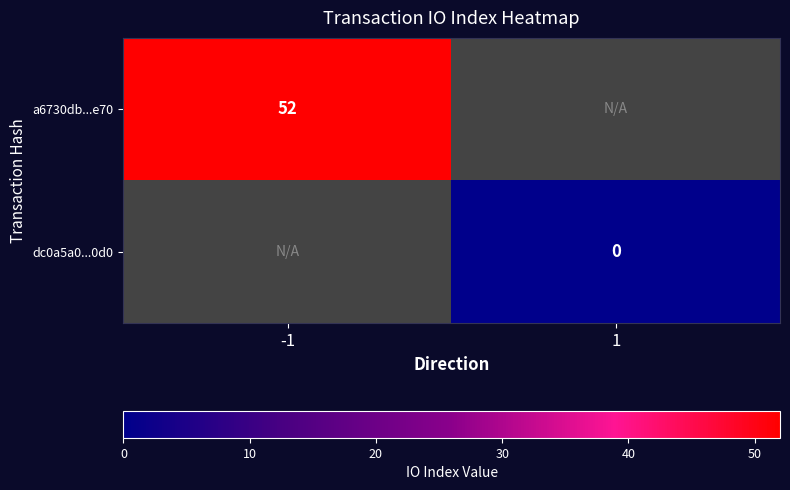

The a6730db...e70 series shows 52 at -1. True or false?

True